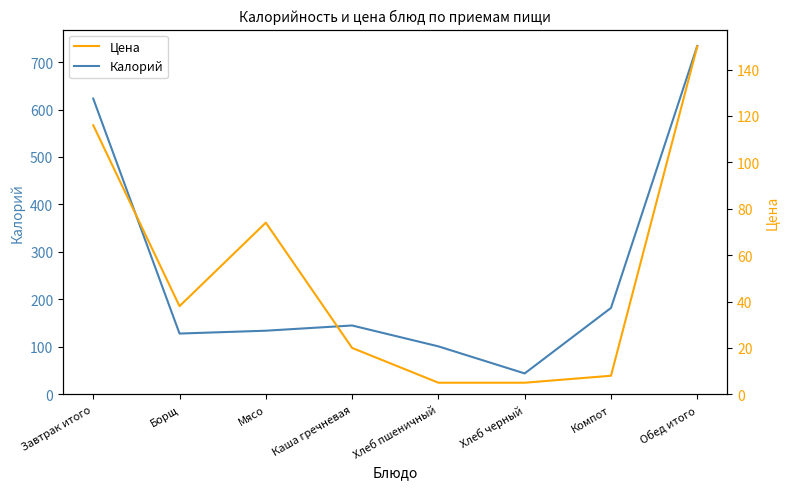

The Калорий series shows 623 at Завтрак итого. True or false?

True